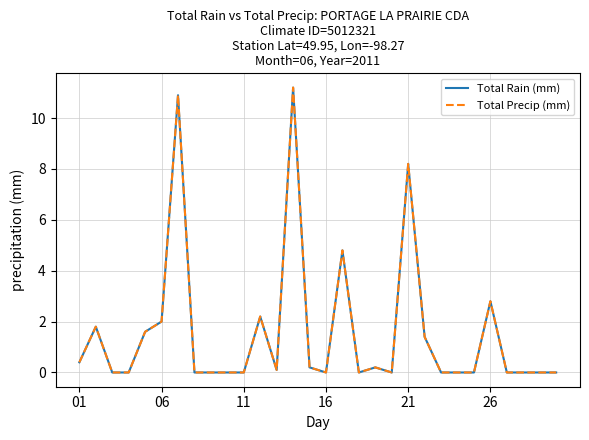

Does the chart display data point markers on the line(s)?

No